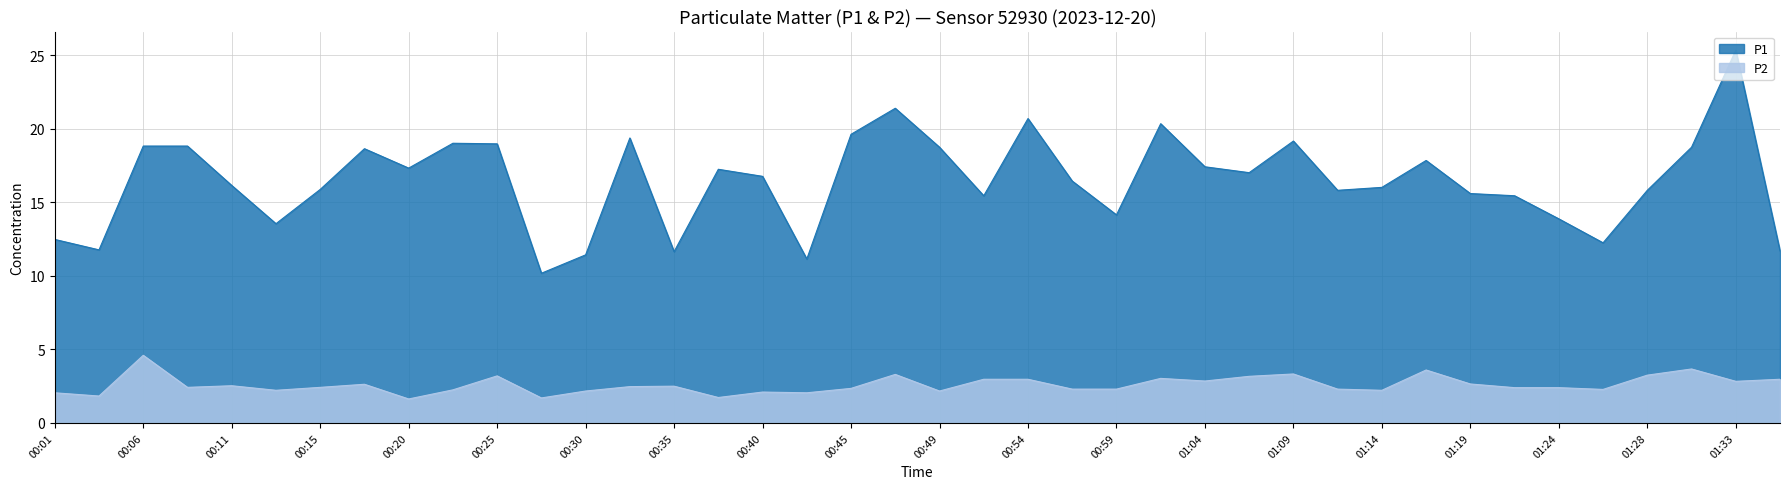

True or false: P1 has a value of 15.4 at 01:21.

True